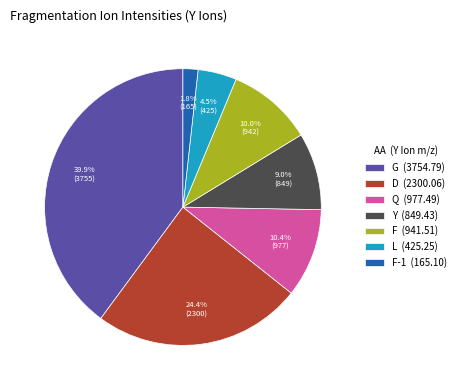

Combined, what portion of the pie is Q (977.49) and Y (849.43)?

19.4%